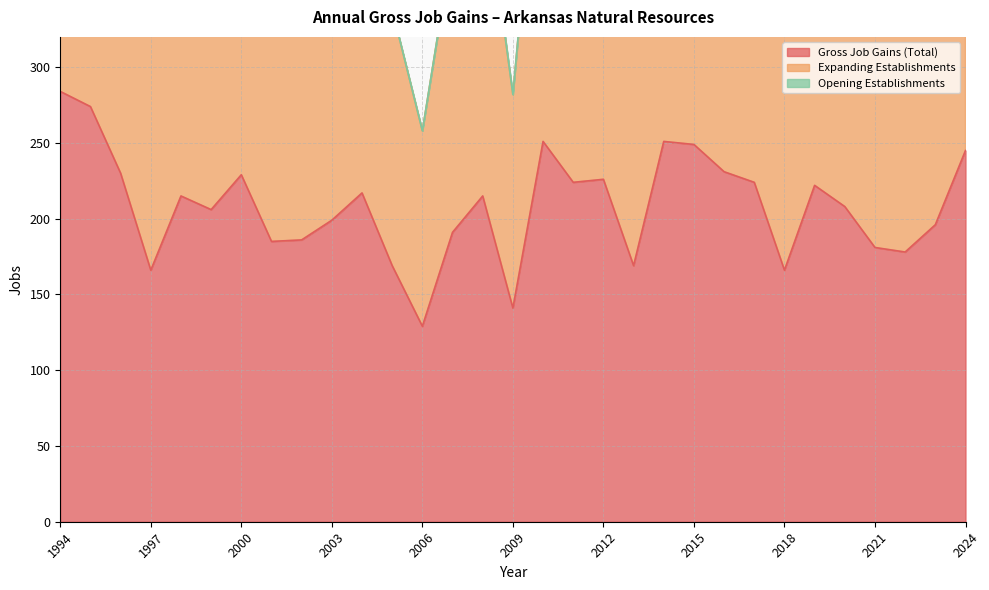

Which series has the widest spread of values?

Expanding Establishments